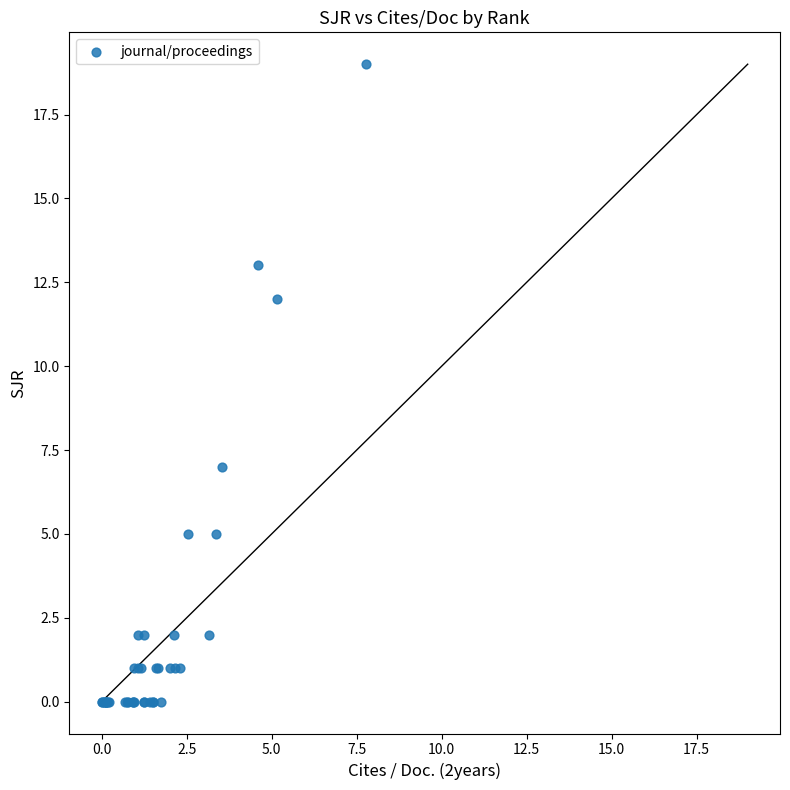

What Y value in the scatter plot is closest to 9?

7